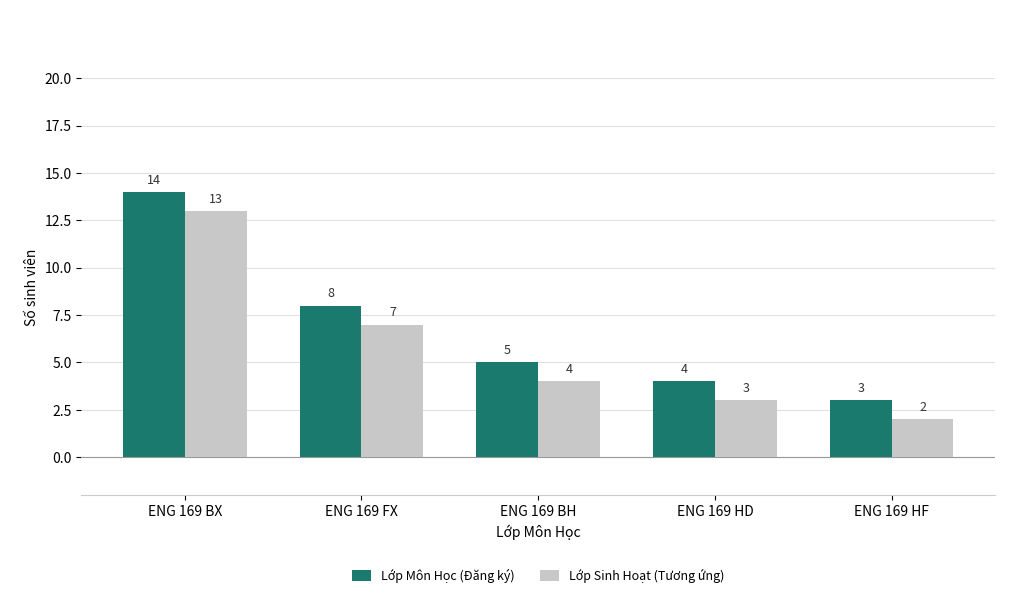

Rank the categories by Lớp Môn Học (Đăng ký) value from lowest to highest.

ENG 169 HF, ENG 169 HD, ENG 169 BH, ENG 169 FX, ENG 169 BX